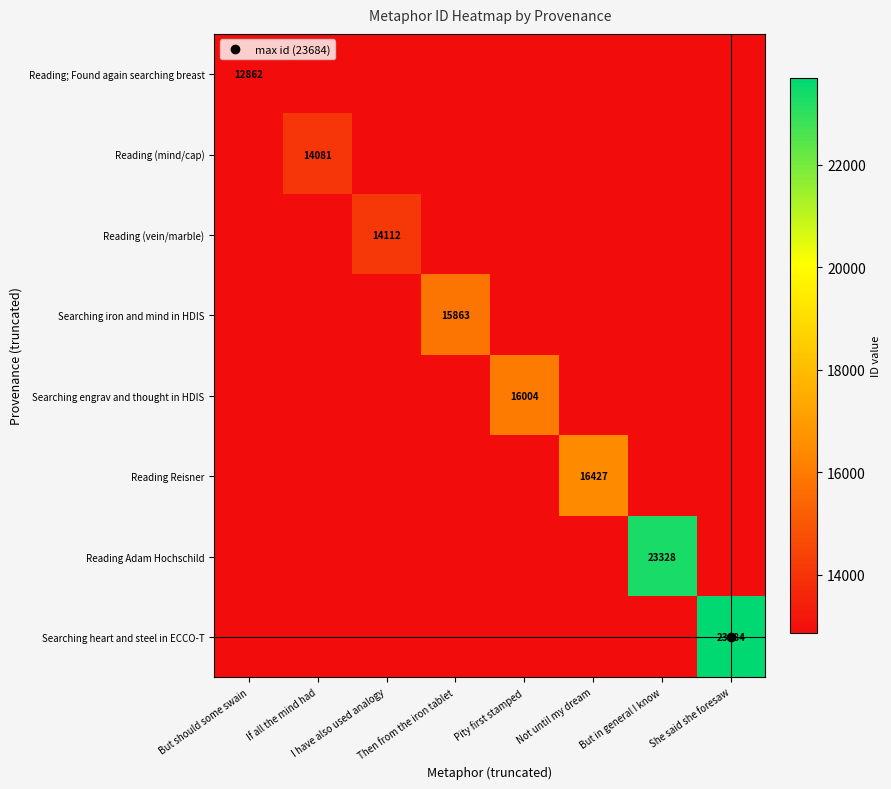

Rank the categories by Reading Adam Hochschild value from highest to lowest.

But in general I know, But should some swain, If all the mind had, I have also used analogy, Then from the iron tablet, Pity first stamped, Not until my dream, She said she foresaw